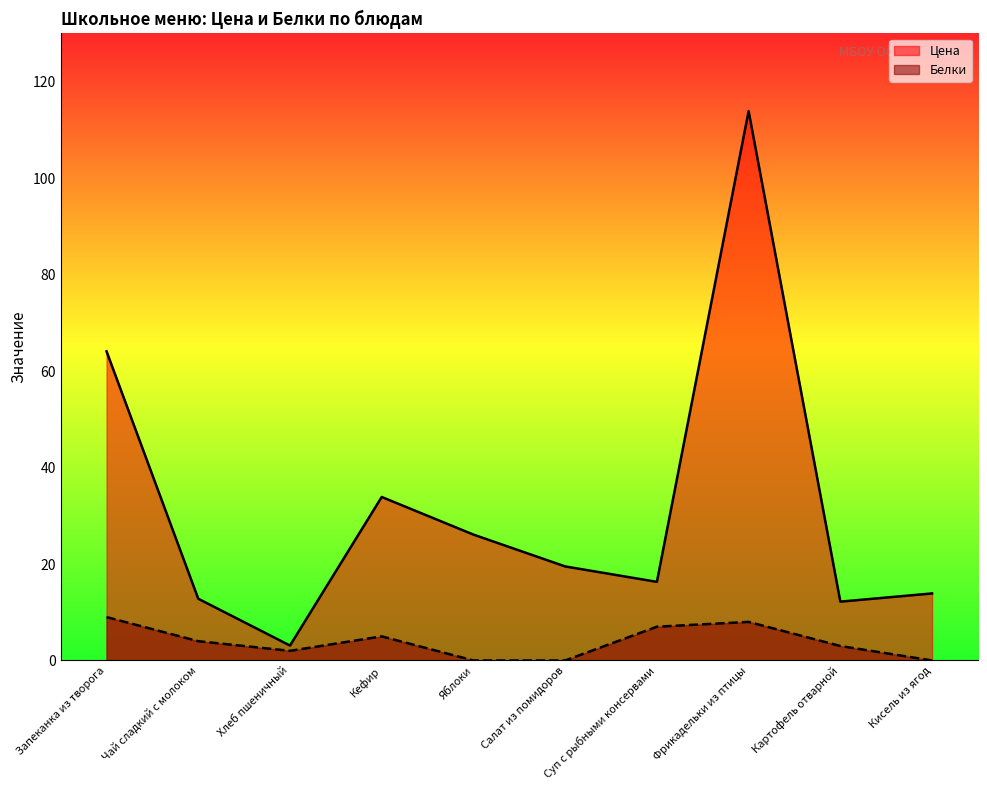

What is the highest value of the Цена series?

113.9